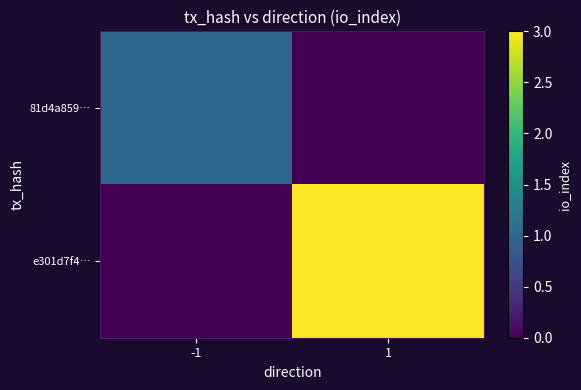

Which series has the largest range (max minus min)?

e301d7f4…